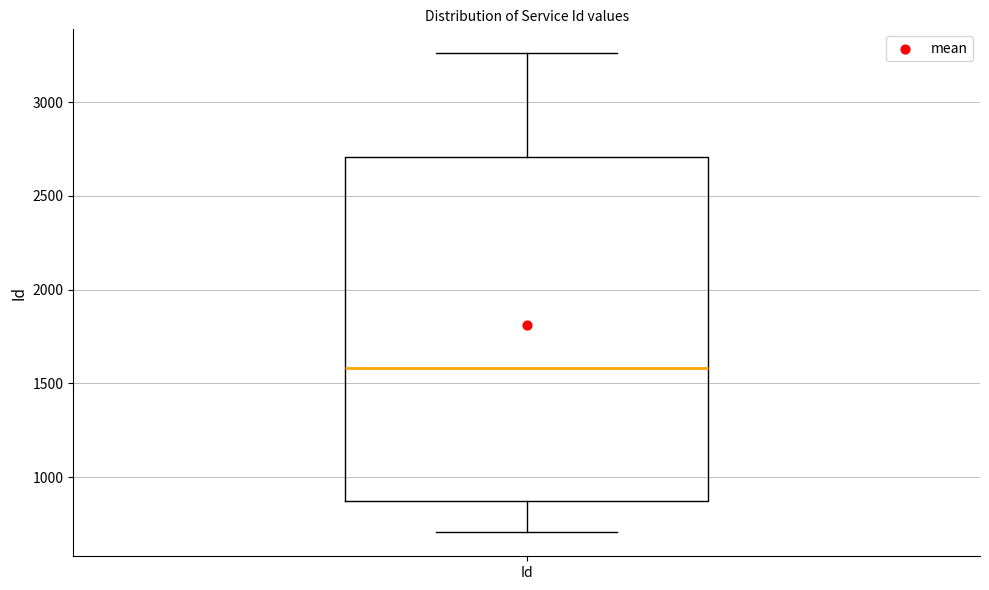

Read this box plot against the y-axis: the position of the median line, the range covered by the box, and the ends of both whiskers. The values are not printed on the chart, so give them approximately, as read against the axis.

median 1600, box 850 to 2700, whiskers 700 to 3250